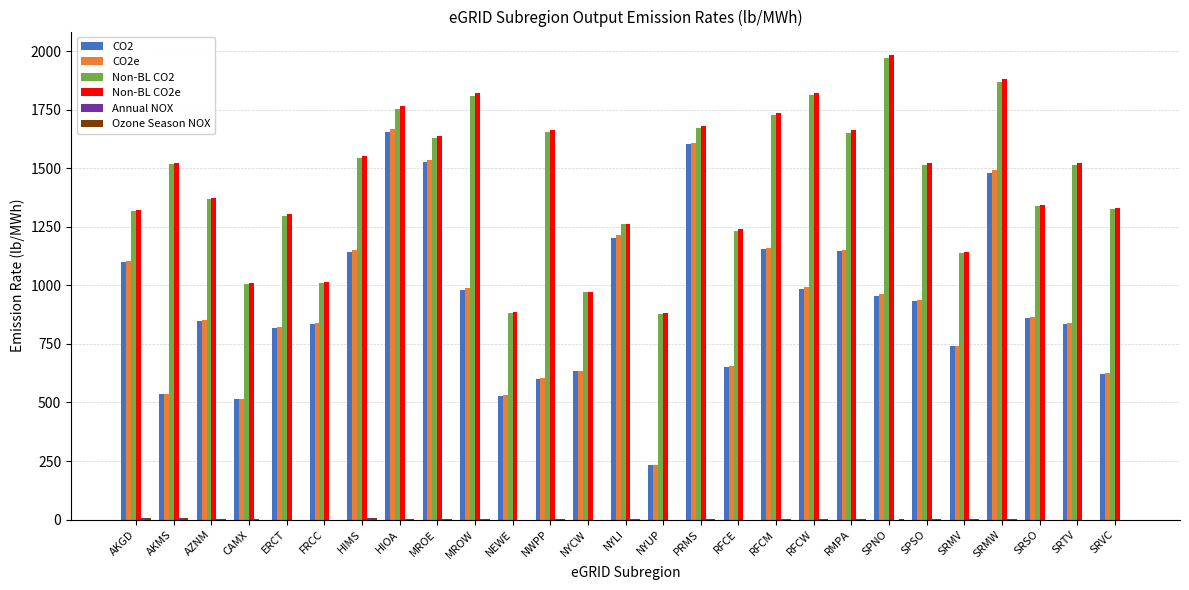

Between MROE and RMPA, which series saw the biggest shift?

CO2e